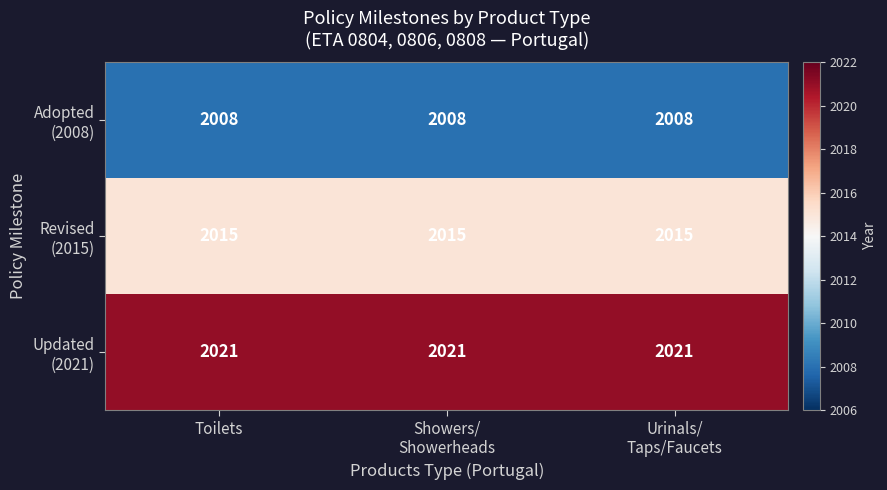

At how many categories does at least one series exceed 2017?

3